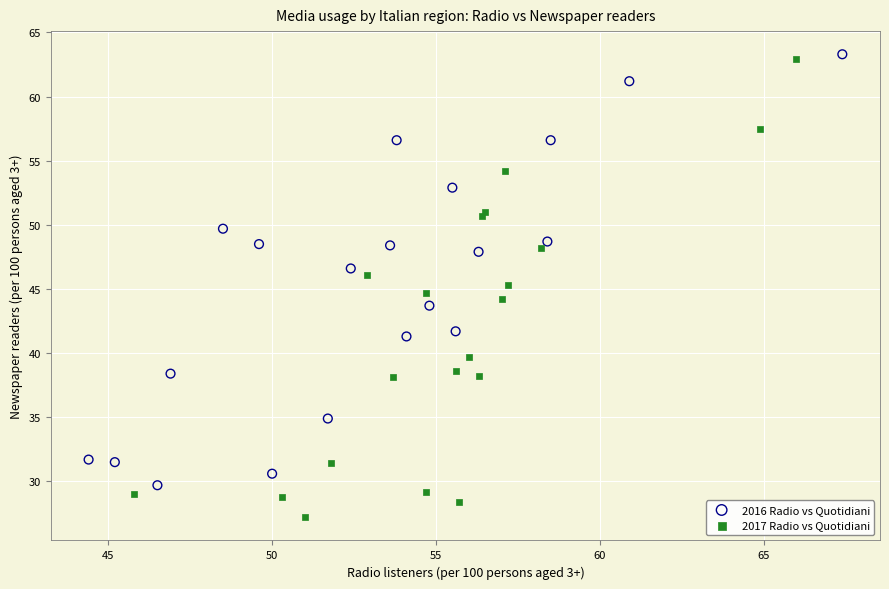

What are all the series names shown in the legend?

2016 Radio vs Quotidiani, 2017 Radio vs Quotidiani